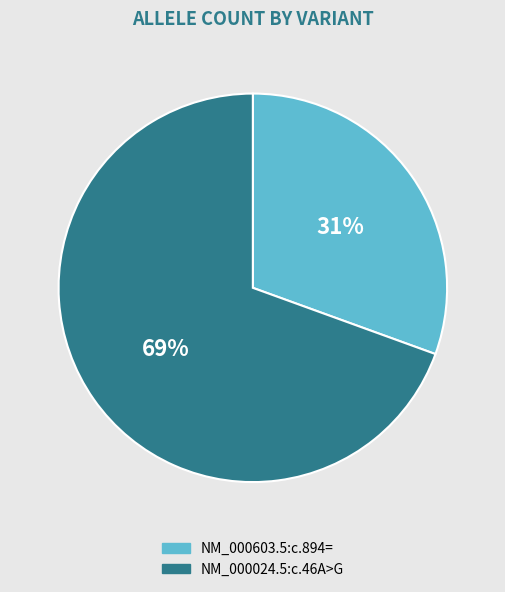

Which slice is the smallest?

NM_000603.5:c.894=